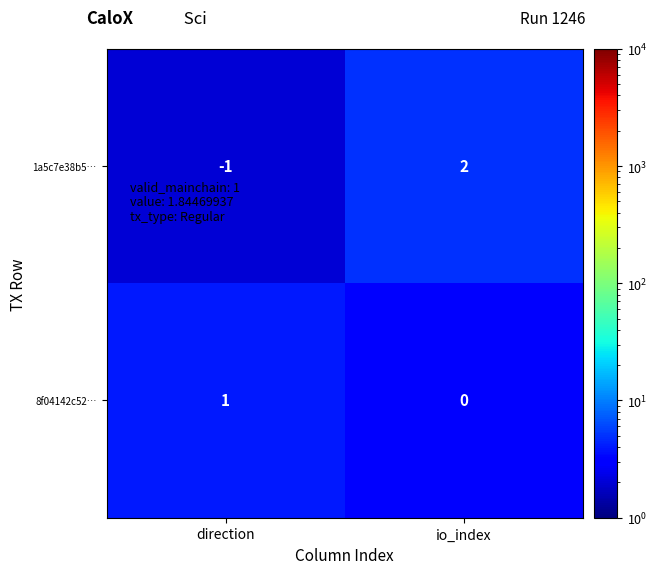

Is the value of 1a5c7e38b5… at io_index greater than the value of 8f04142c52… at direction?

Yes